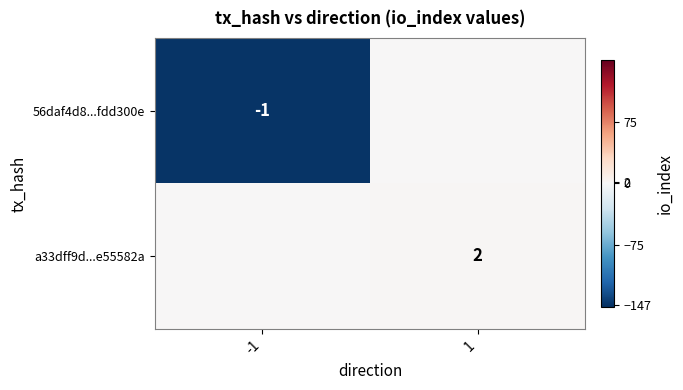

The value of 56daf4d8...fdd300e at -1 is -2. True or false?

False